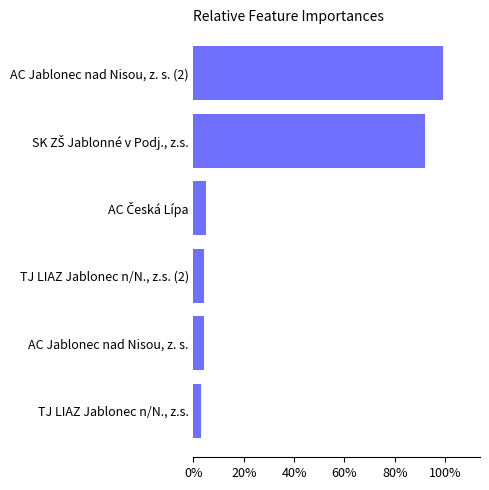

The chart shows a value of 3 at TJ LIAZ Jablonec n/N., z.s.. True or false?

True